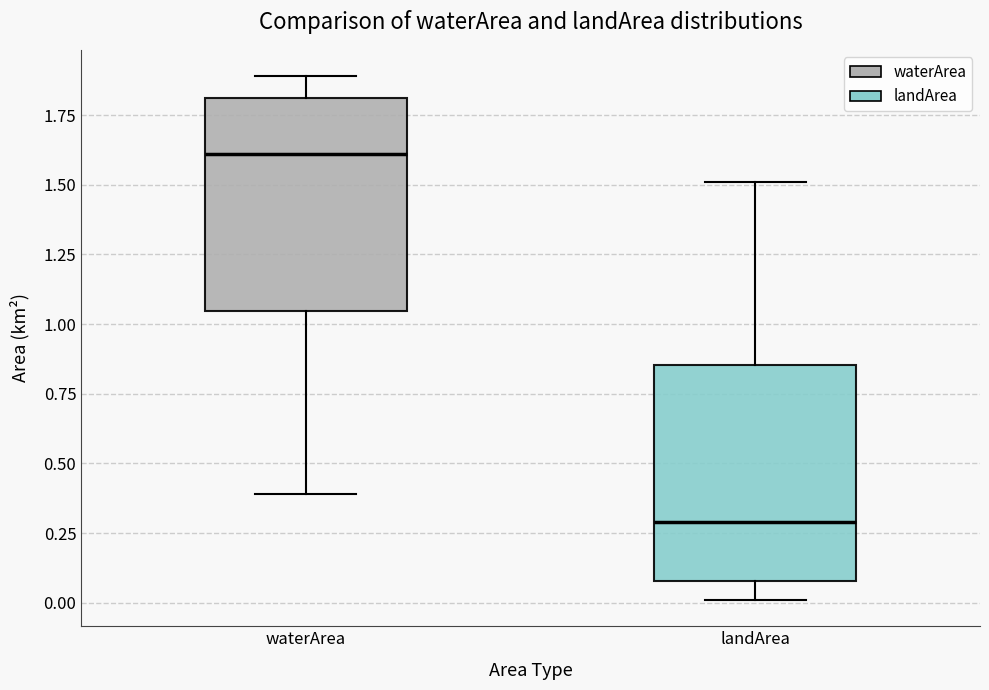

Reading left to right, read every box against the y-axis: the position of its median line, the range the box covers, and the ends of its whiskers. The values are not printed on the chart, so give them approximately, as read against the axis.

waterArea: median 1.60, box 1.05 to 1.80, whiskers 0.40 to 1.90
landArea: median 0.30, box 0.10 to 0.85, whiskers 0.00 to 1.50